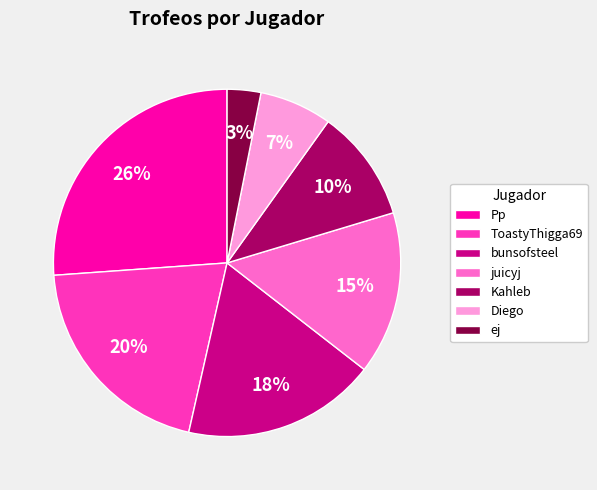

The ToastyThigga69 slice represents 20% of the pie. True or false?

True